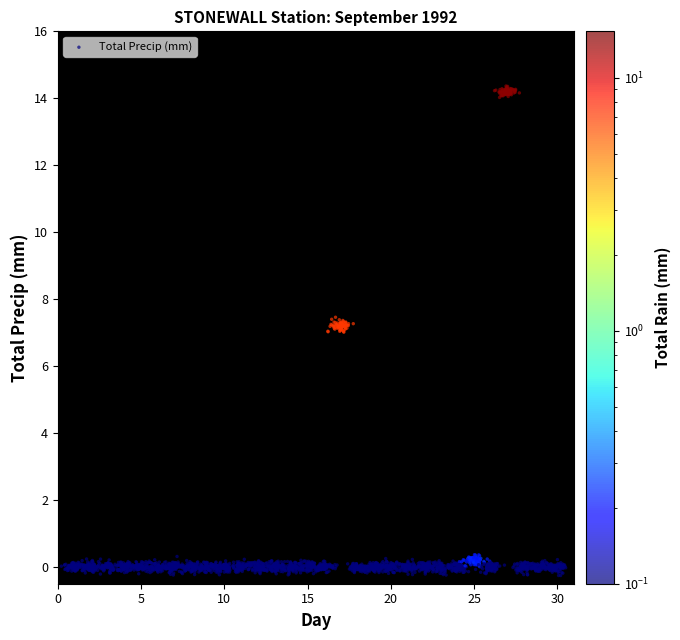

What is the range of X values (max minus min)?

30.3